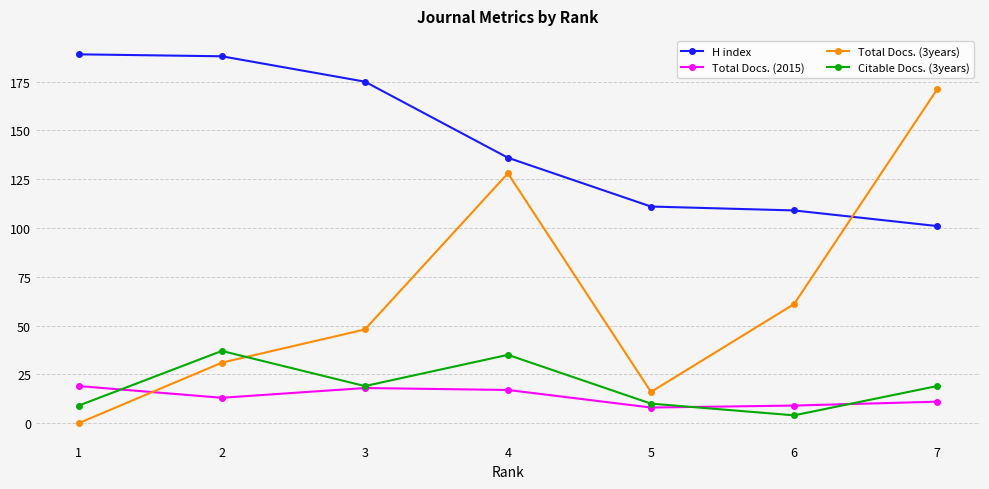

Count the number of data series in this chart.

4